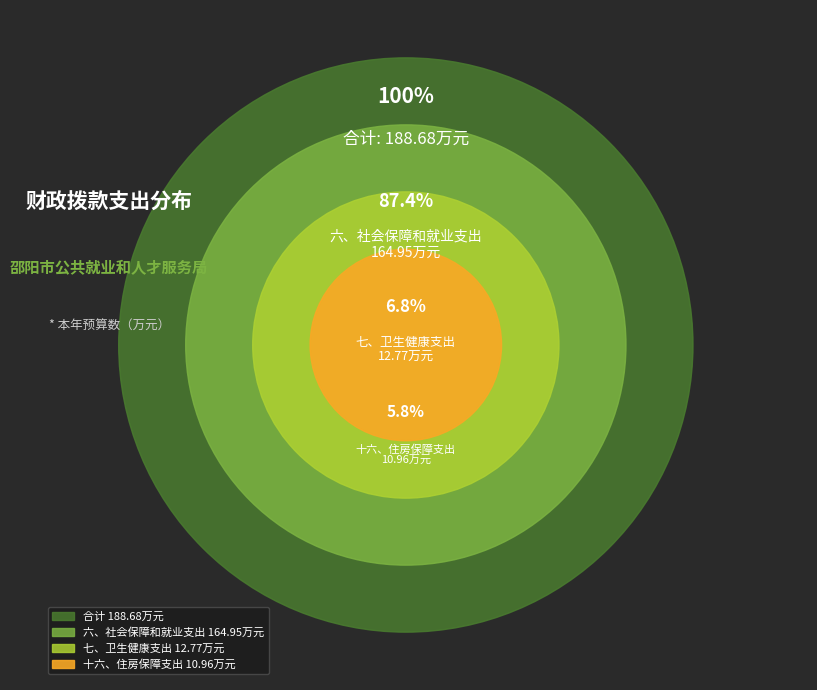

To the nearest percent, what is the average slice percentage?

33%